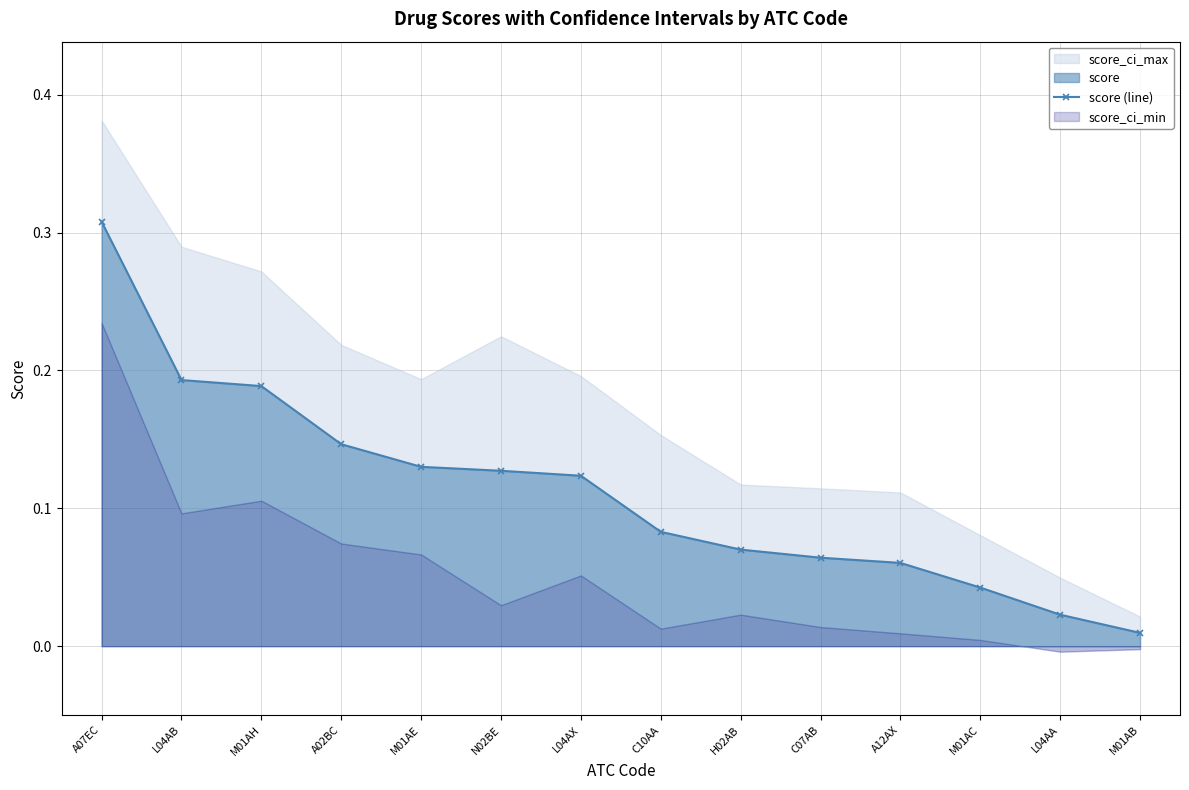

Where is the data nearest to the value 0?

M01AB